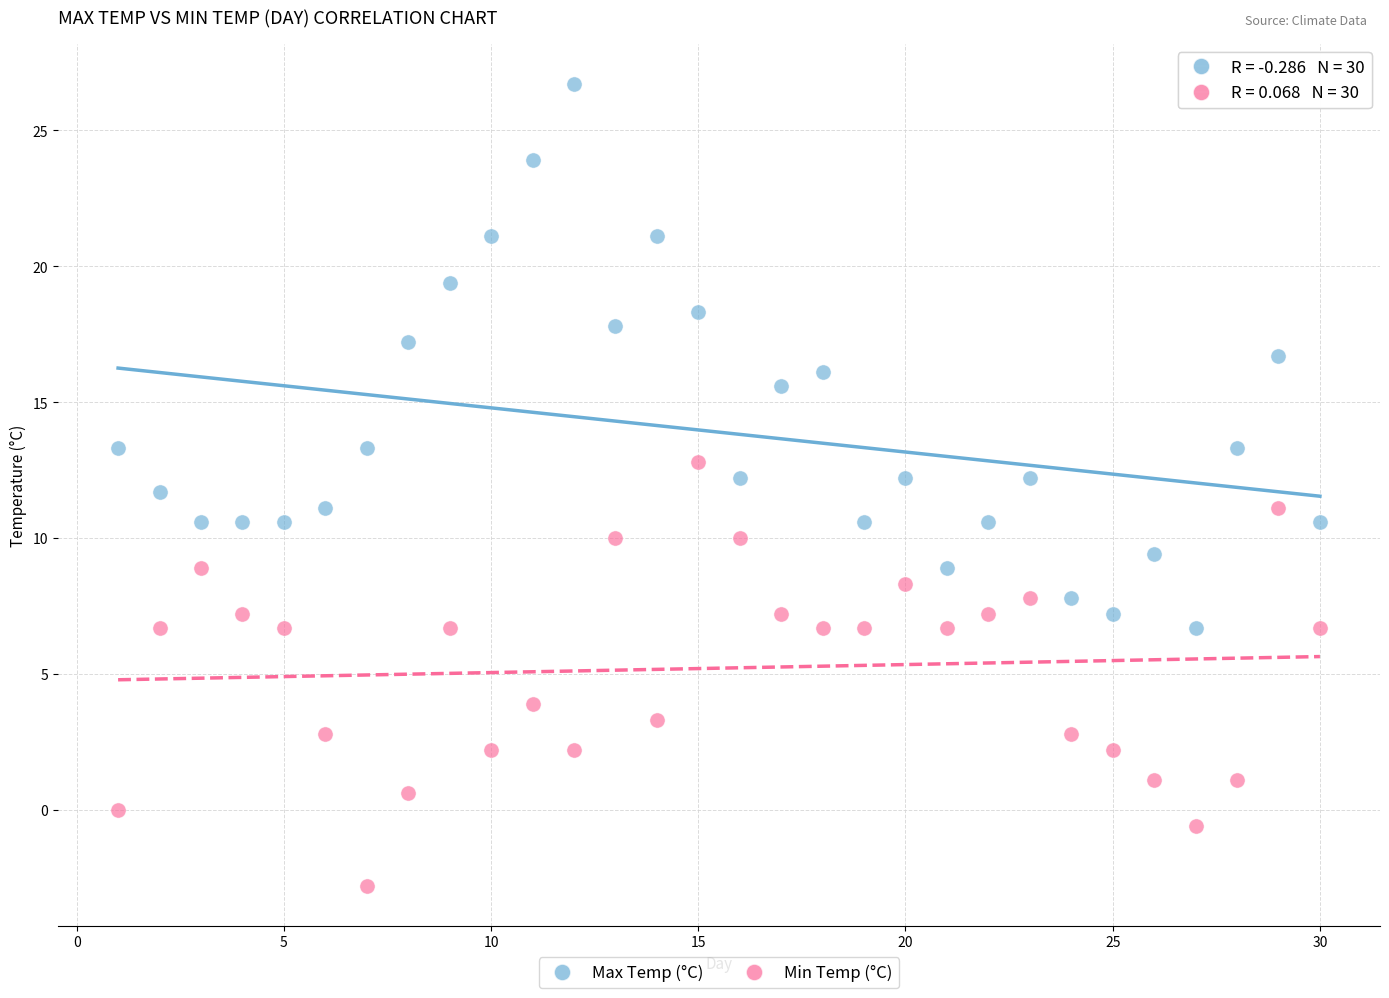

In the Min Temp (°C) series, what Y value is closest to 5?

3.9